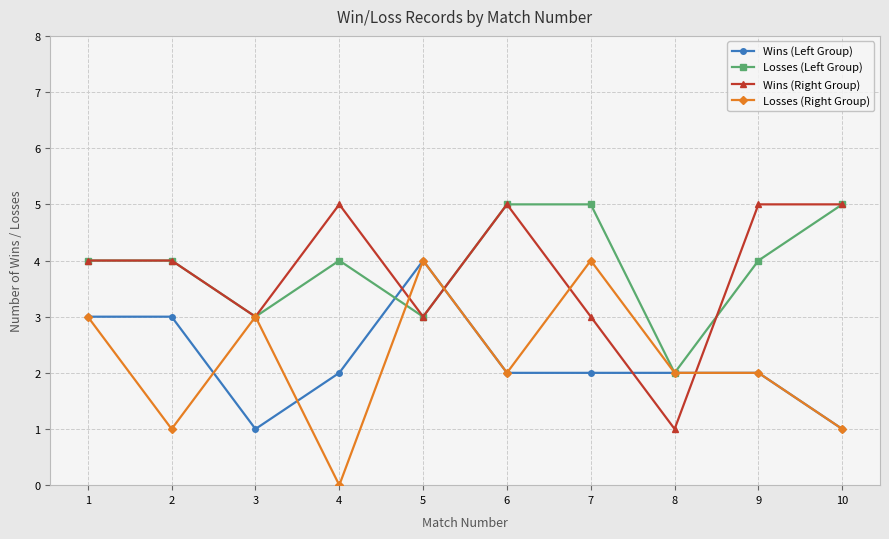

Is it true that Losses (Right Group) equals 1 at 2?

True